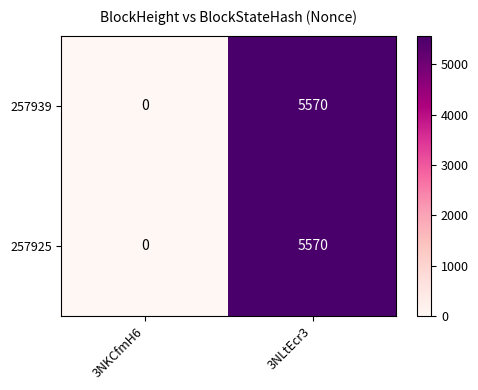

Count the number of data series in this chart.

2